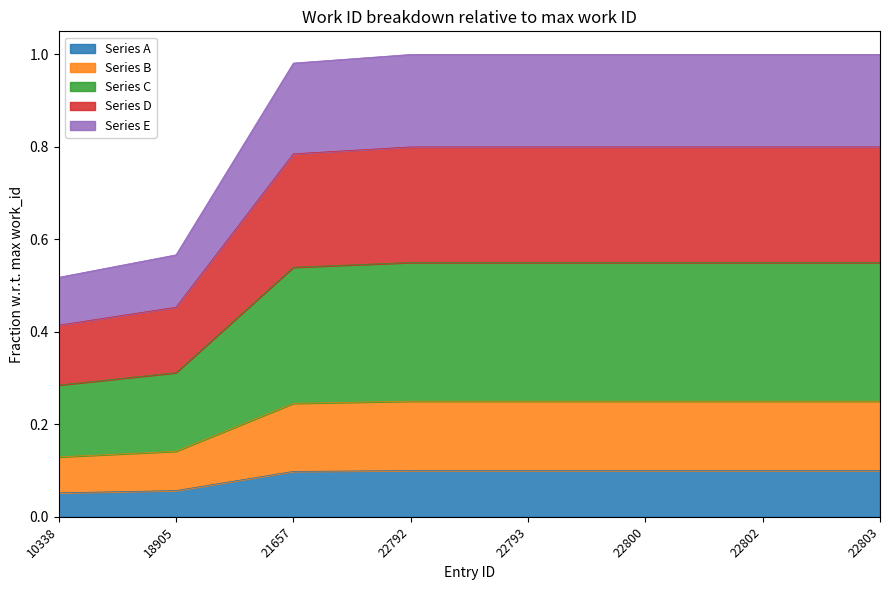

At which category does the chart reach its minimum across all series?

10338